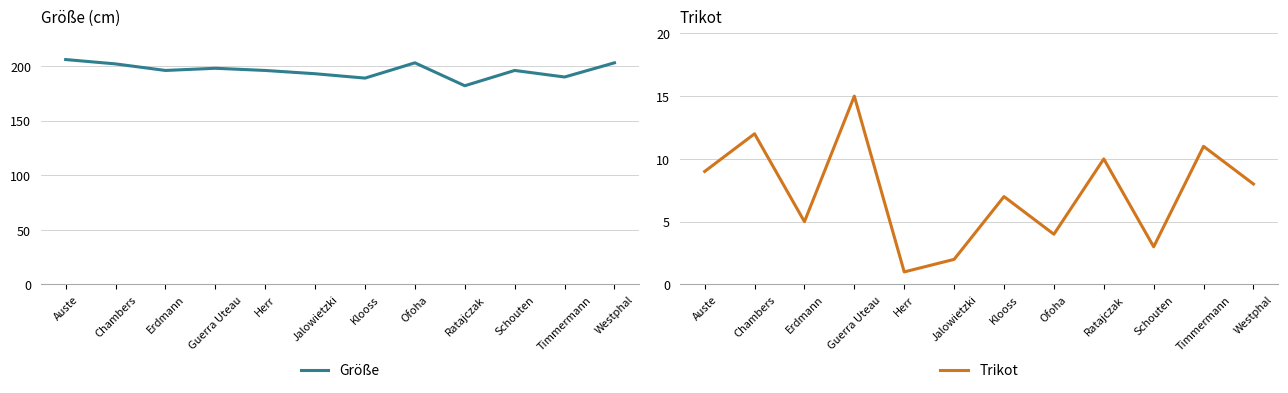

Between Herr and Klooss, which is larger?

Herr